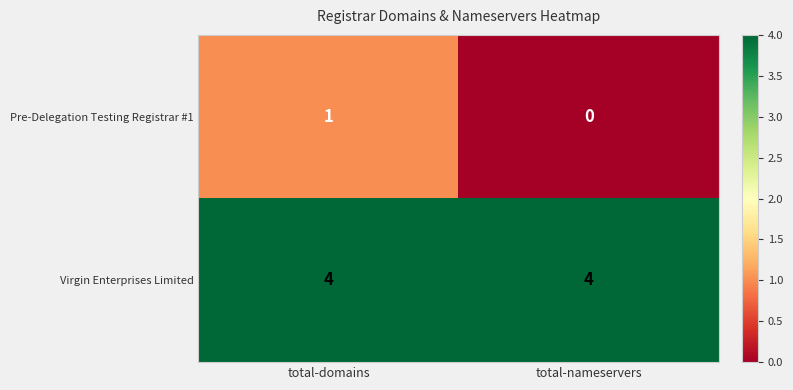

Count the number of data series in this chart.

2